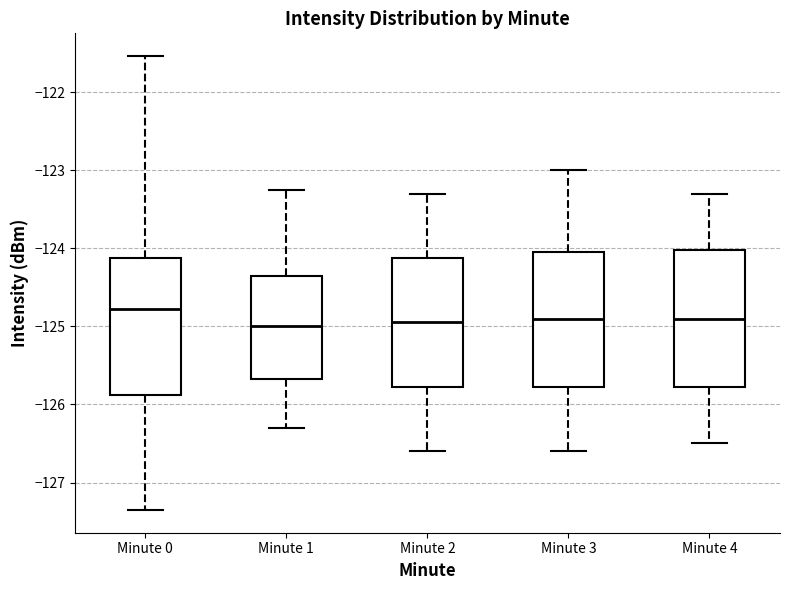

Reading left to right, read every box against the y-axis: the position of its median line, the range the box covers, and the ends of its whiskers. The values are not printed on the chart, so give them approximately, as read against the axis.

Minute 0: median -124.8, box -125.9 to -124.1, whiskers -127.4 to -121.5
Minute 1: median -125.0, box -125.7 to -124.4, whiskers -126.3 to -123.3
Minute 2: median -124.9, box -125.8 to -124.1, whiskers -126.6 to -123.3
Minute 3: median -124.9, box -125.8 to -124.0, whiskers -126.6 to -123.0
Minute 4: median -124.9, box -125.8 to -124.0, whiskers -126.5 to -123.3